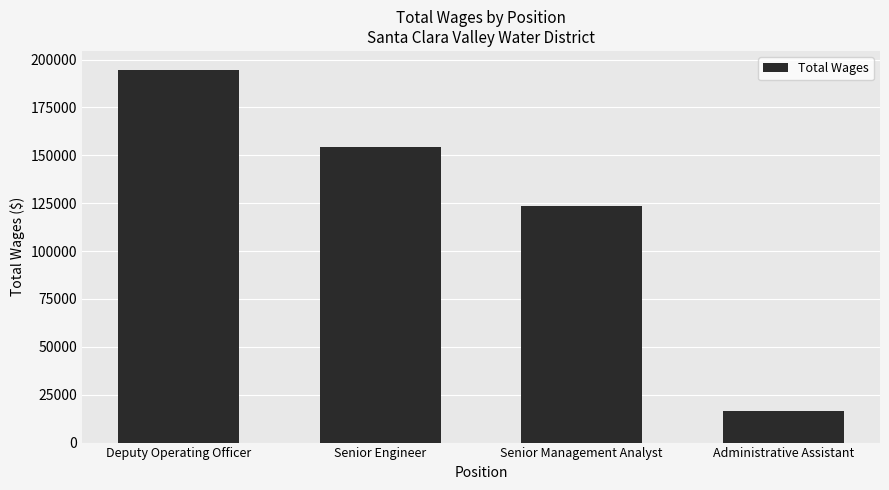

Read the value at Senior Engineer.

154216